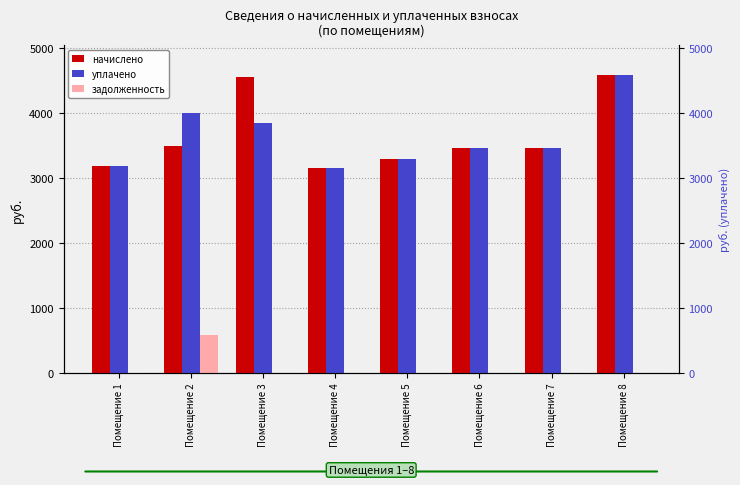

Which series has the largest total across all categories?

начислено